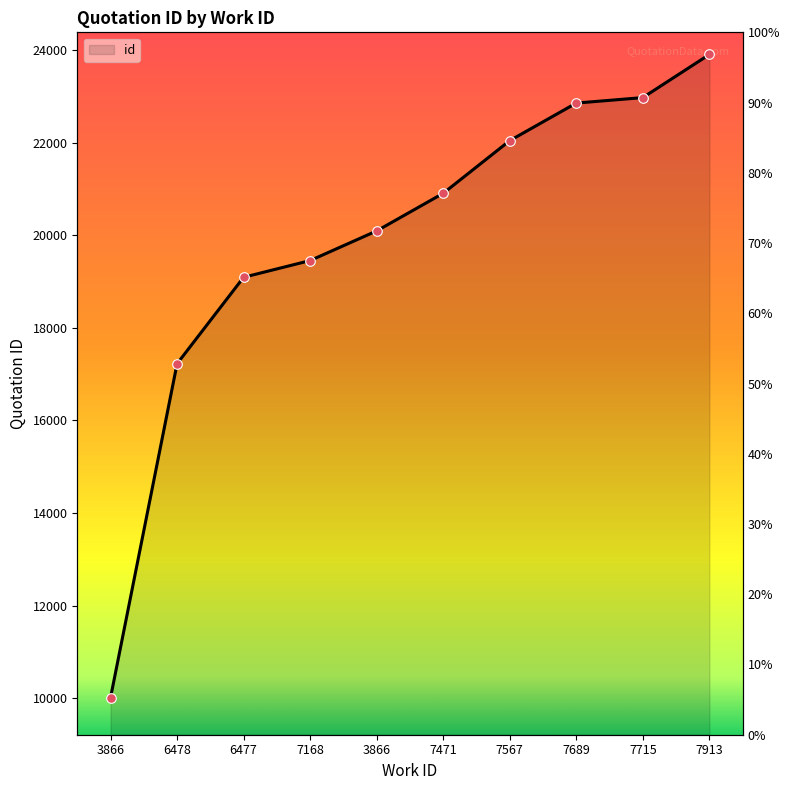

Between 6478 and 7689, which is larger?

7689